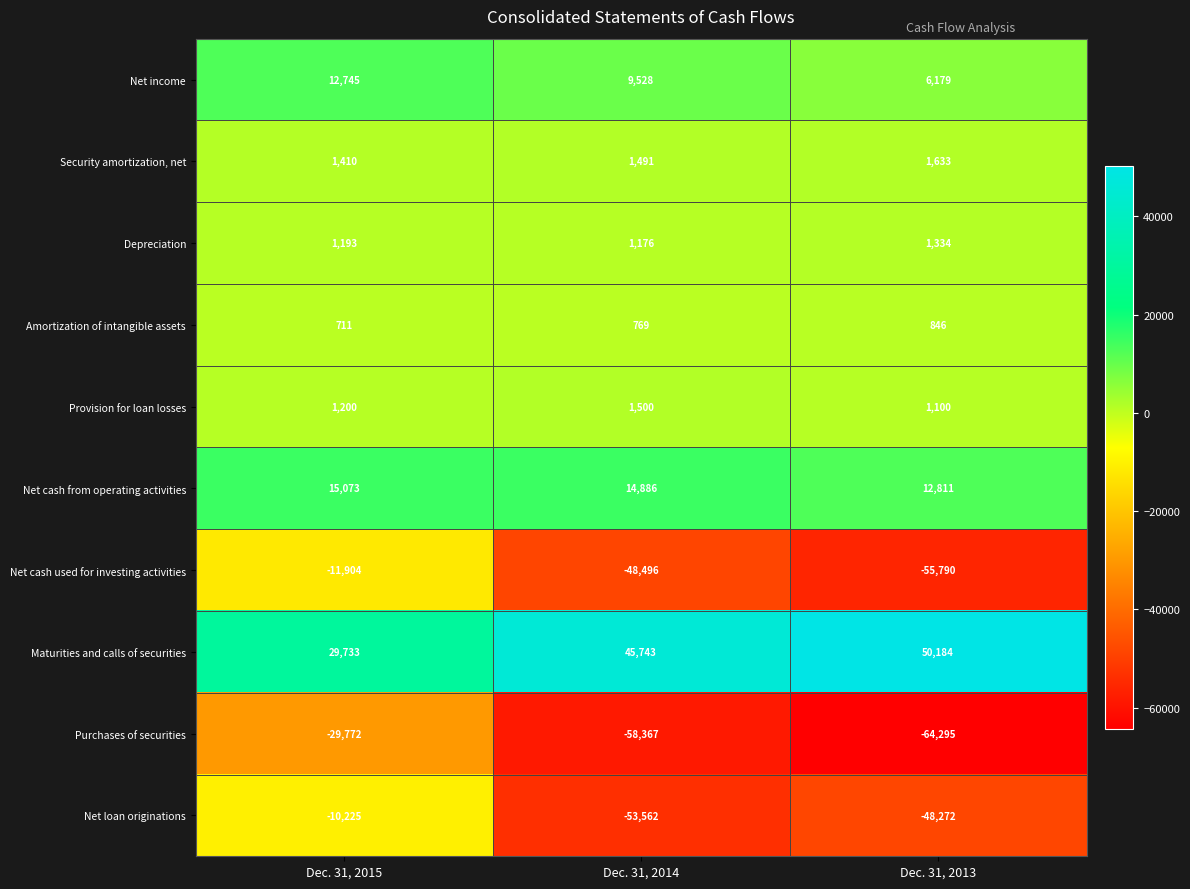

Which series changed the most between Dec. 31, 2015 and Dec. 31, 2013?

Net cash used for investing activities